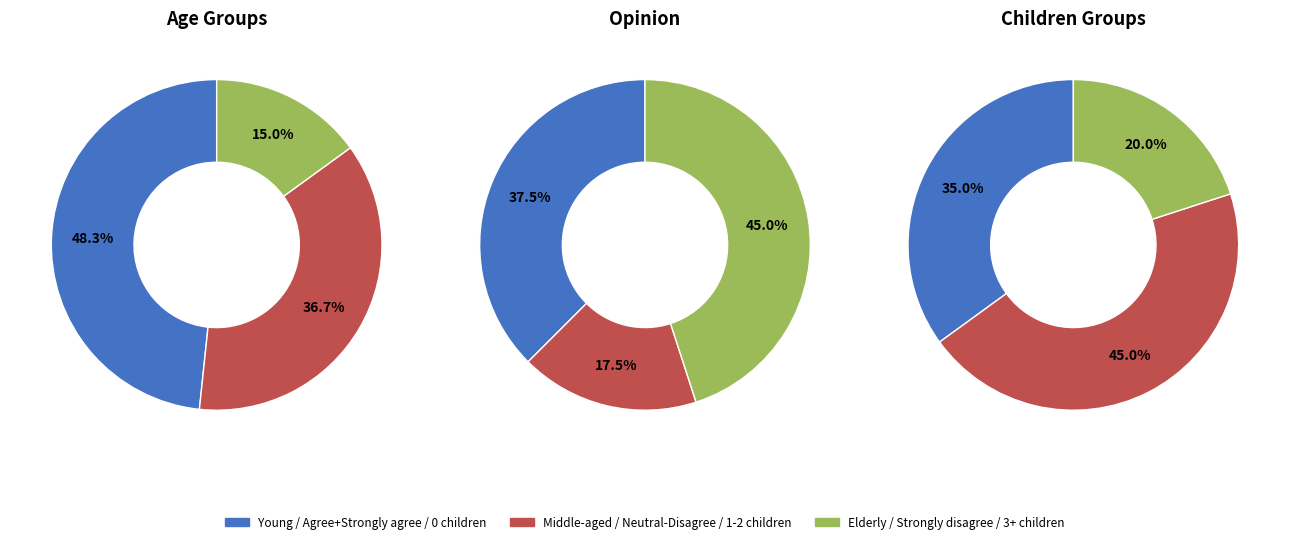

Which category has the smallest portion of the pie?

Elderly